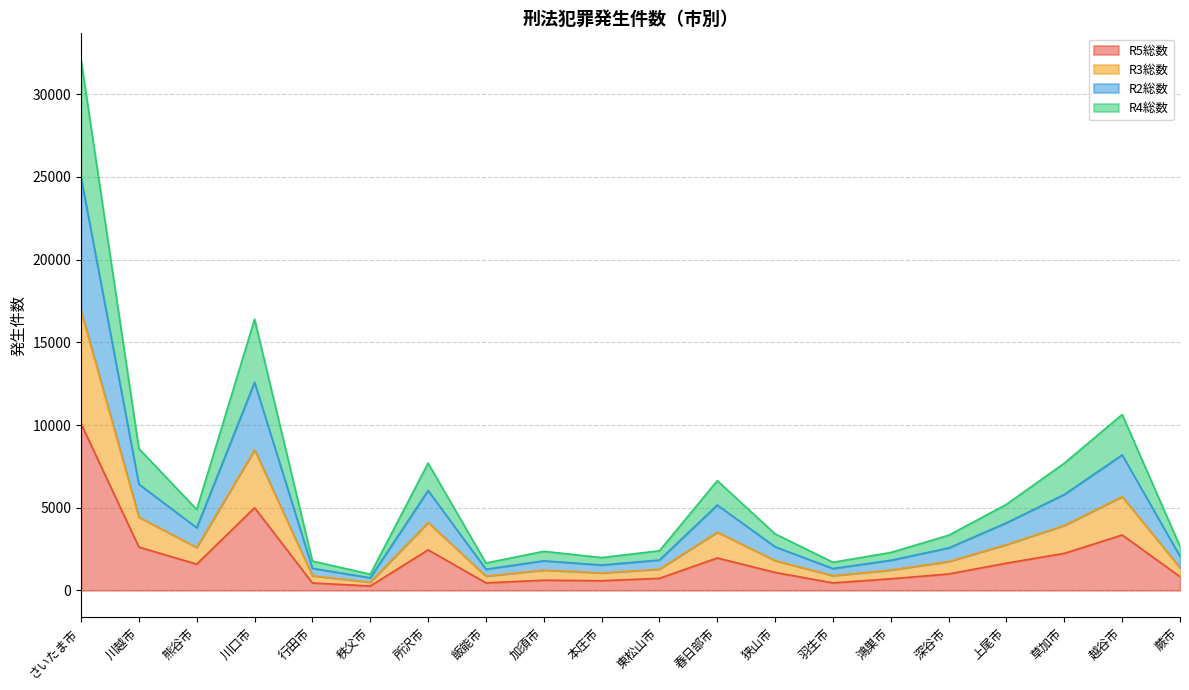

At which label does R5総数 reach its peak?

さいたま市